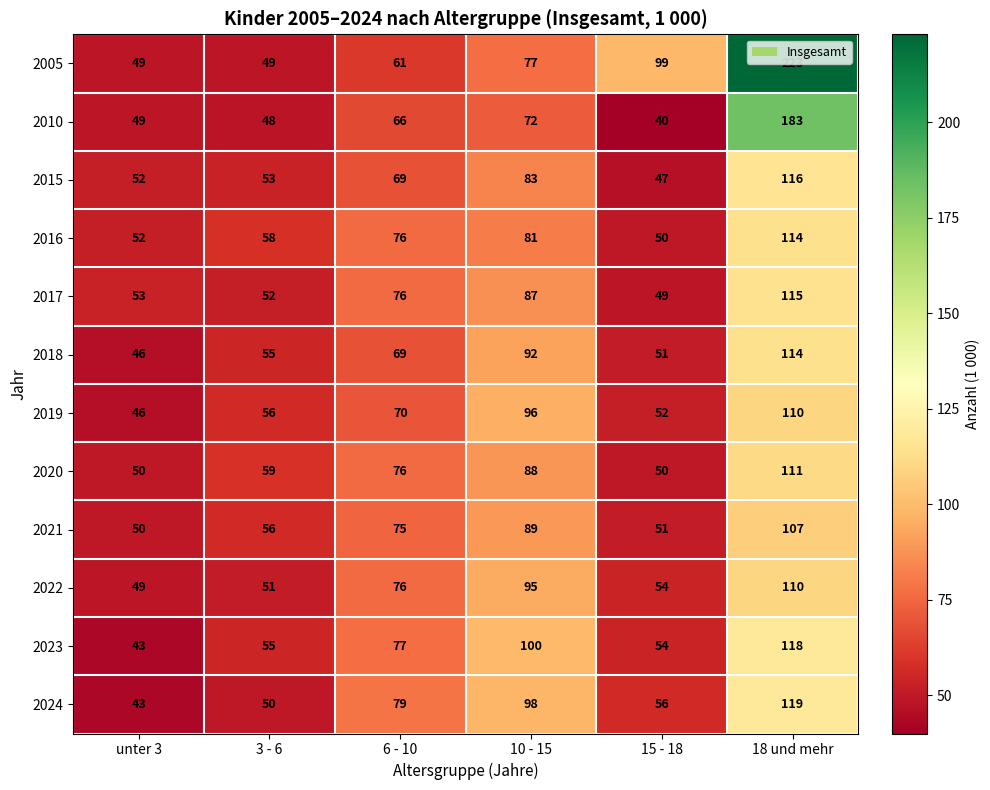

What value does the 2018 series have at unter 3?

46